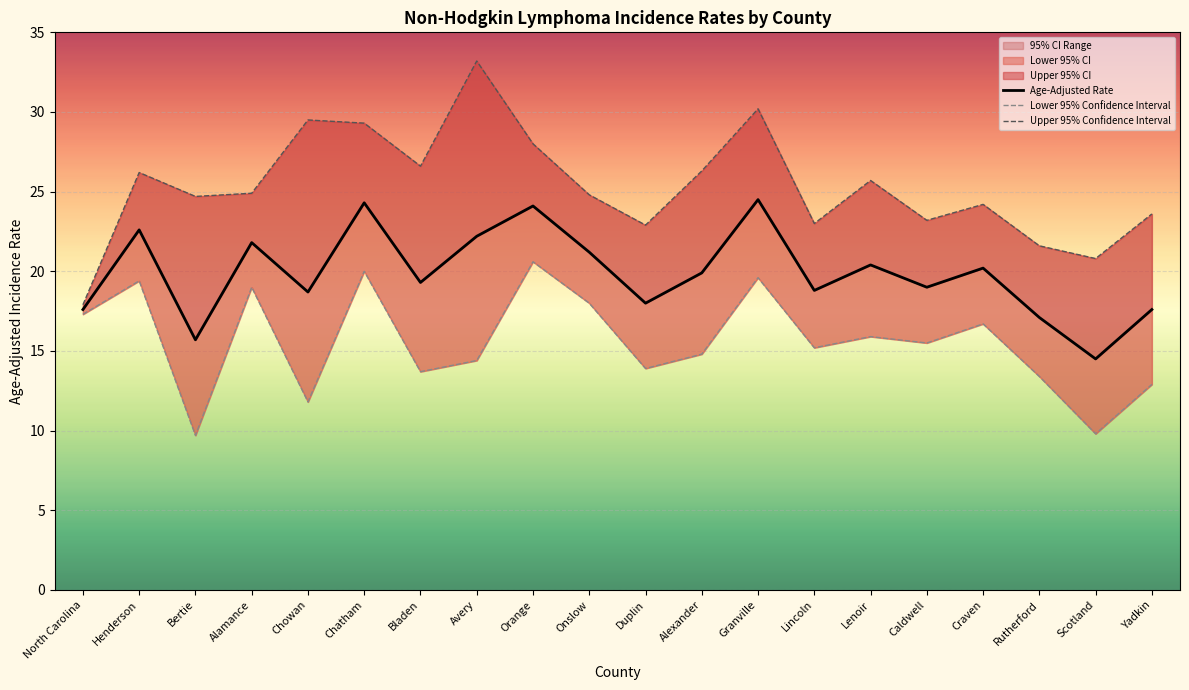

What is the difference between the highest and lowest values at Chatham?

9.3